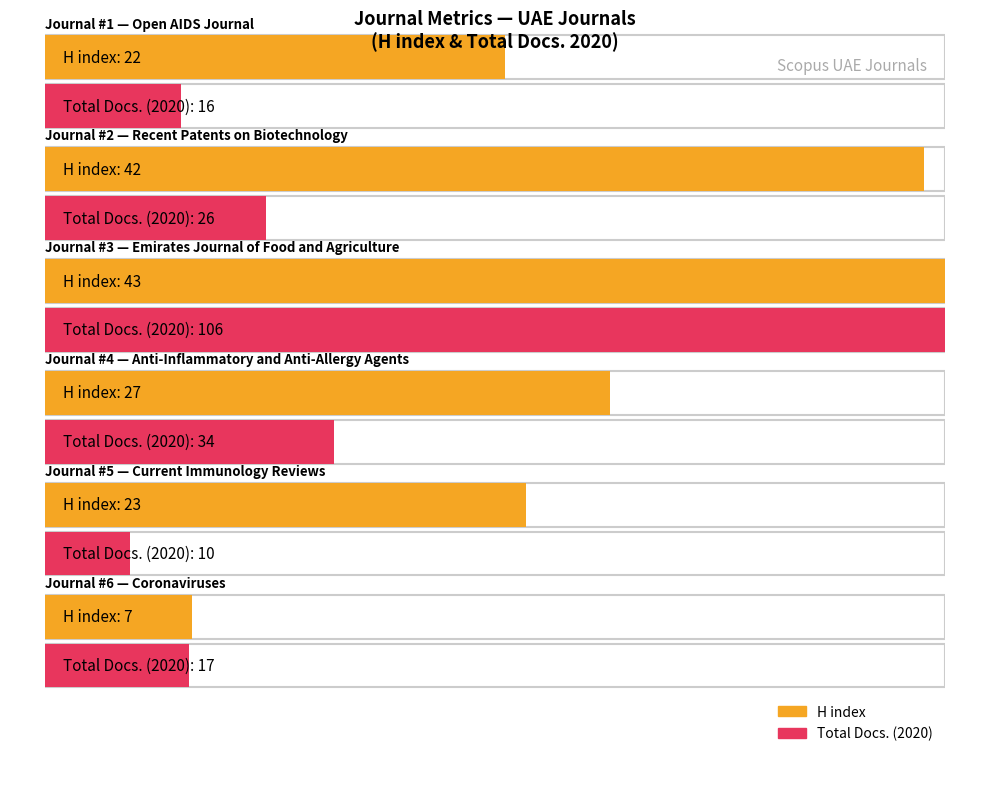

List the series in order of their peak value, highest first.

Total Docs. (2020), H index